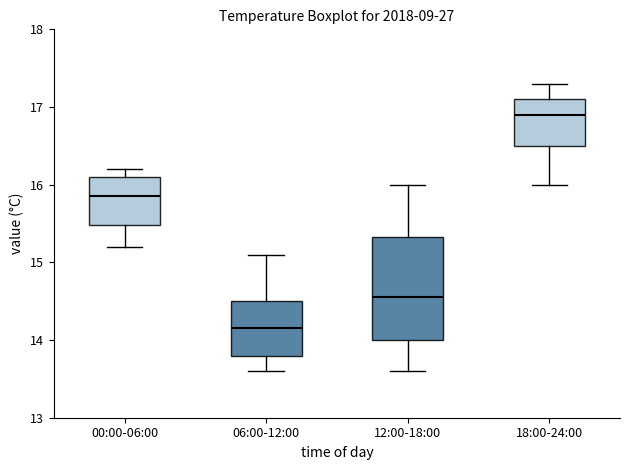

Which box's median line is the lowest?

06:00-12:00